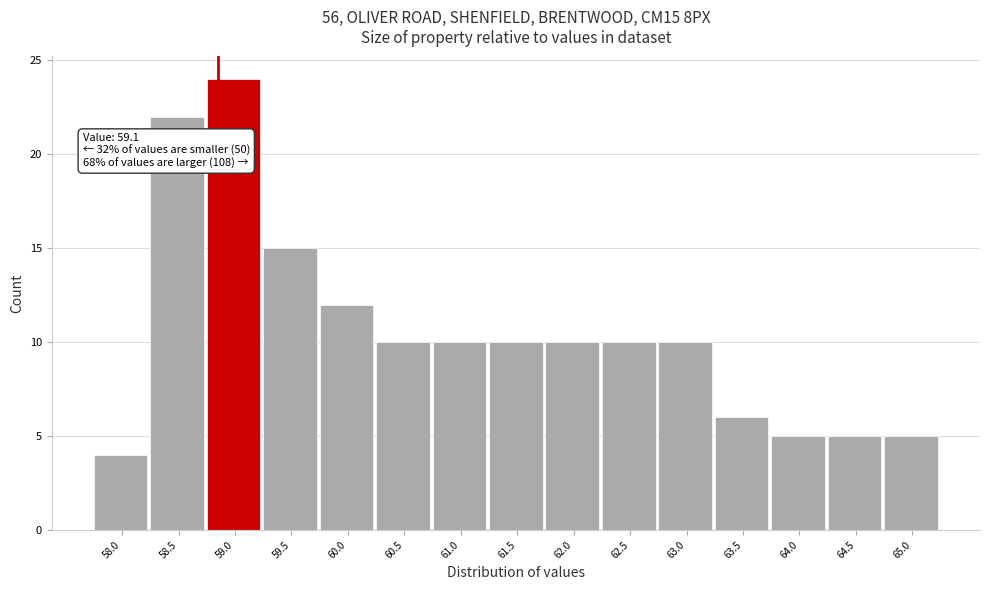

Reading left to right, transcribe all the data shown in this chart.

4	22	24	15	12	10	10	10	10	10	10	6	5	5	5